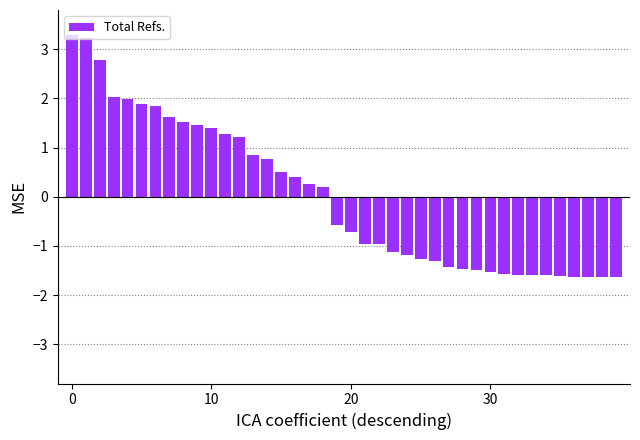

What is the value of the 14th bar from the left?

0.9